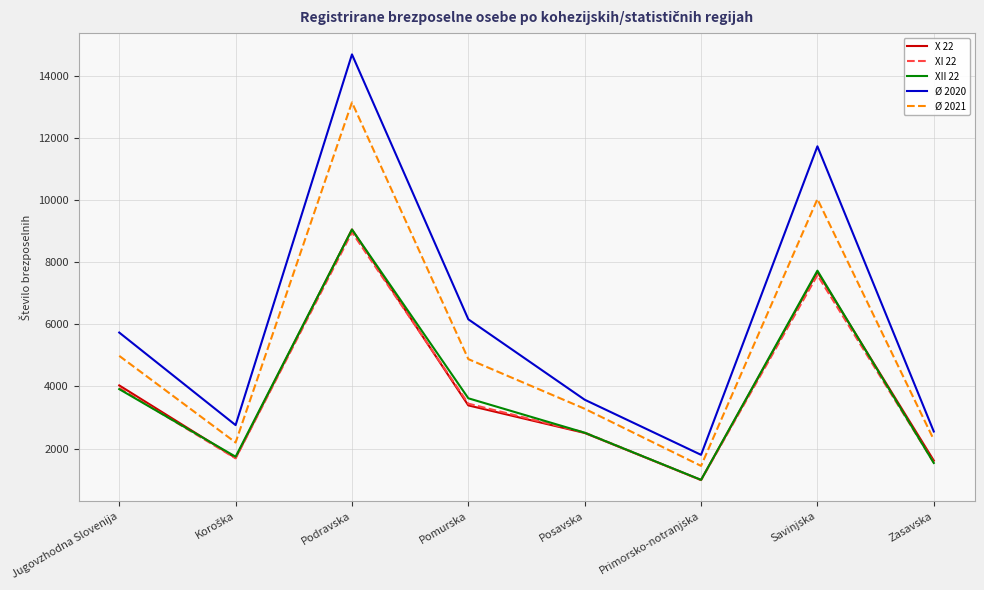

How many distinct data groups are displayed?

5